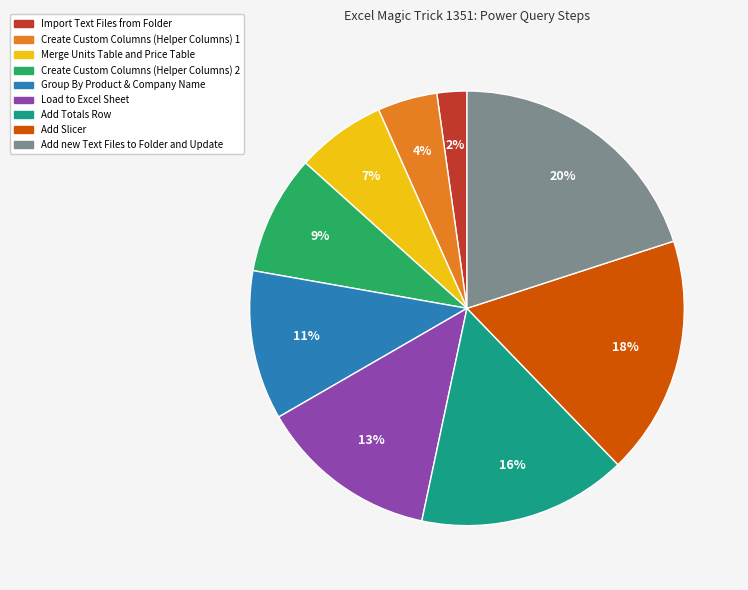

How many segments does this pie chart have?

9